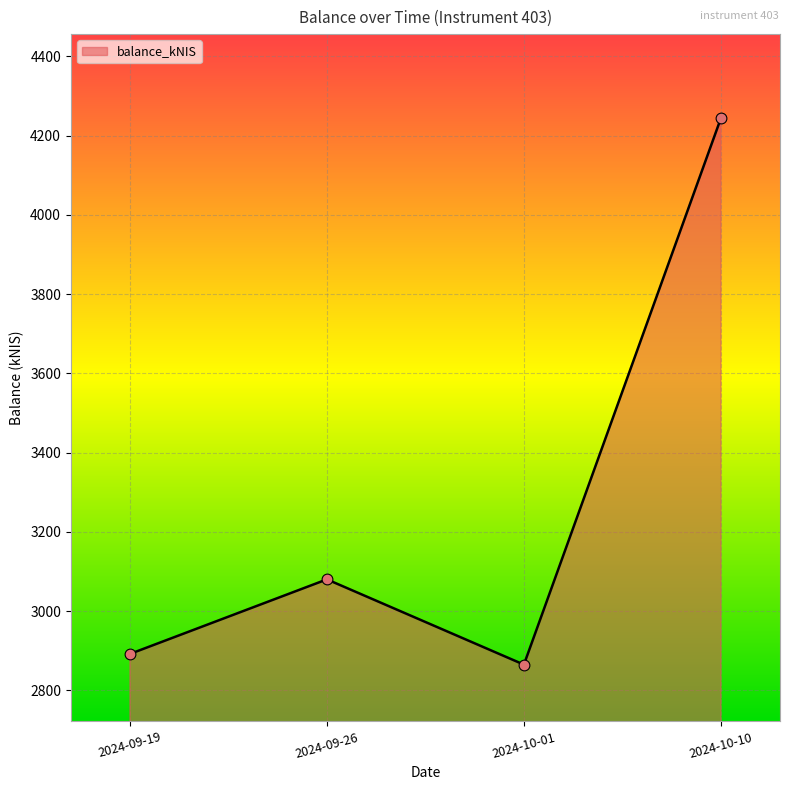

What is the change in value from 2024-09-26 to 2024-10-10?

+1163.5